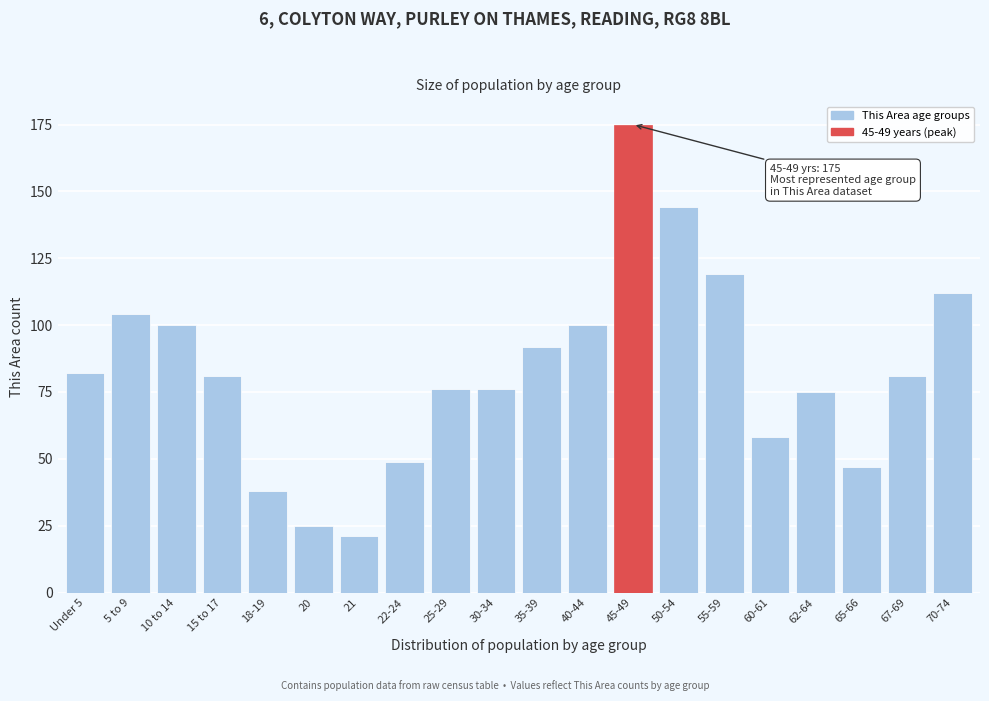

Reading left to right, transcribe all the data shown in this chart.

82	104	100	81	38	25	21	49	76	76	92	100	175	144	119	58	75	47	81	112